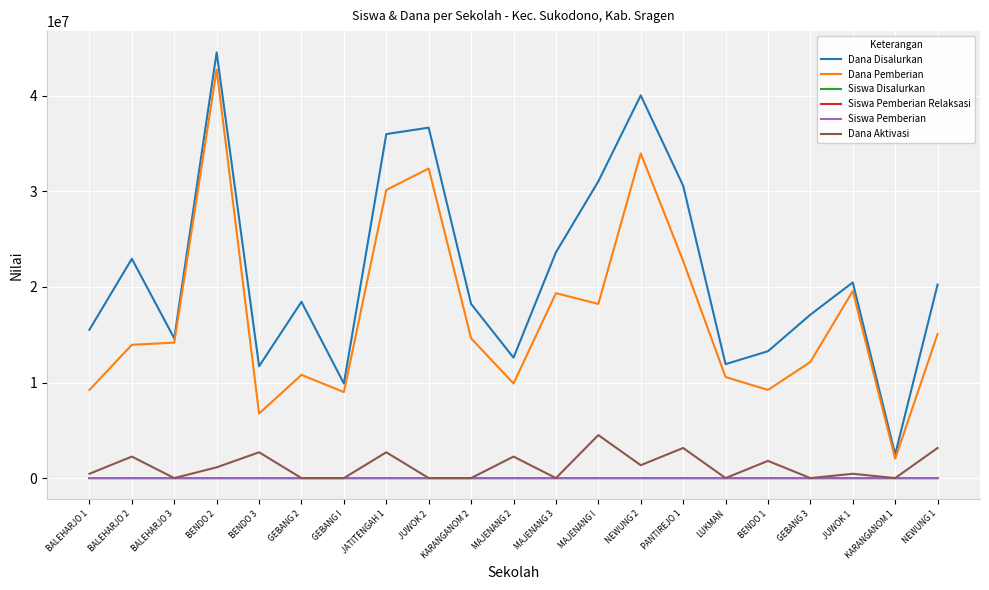

True or false: Dana Disalurkan and Siswa Pemberian Relaksasi cross at least once.

False